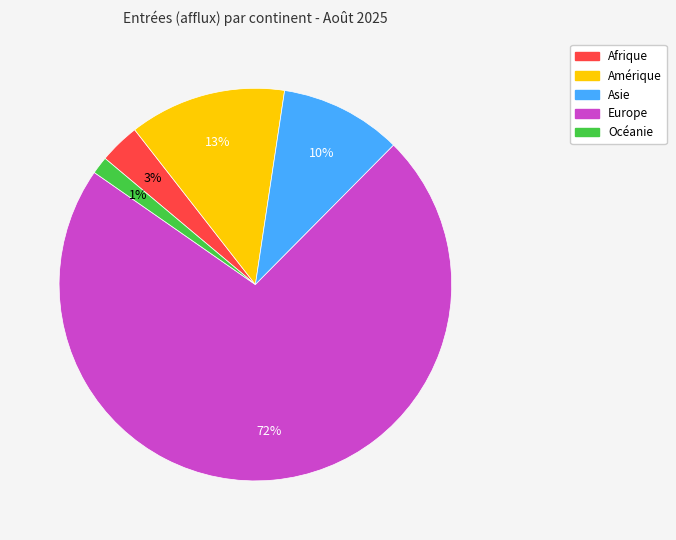

What is the smallest slice in the pie chart?

Océanie